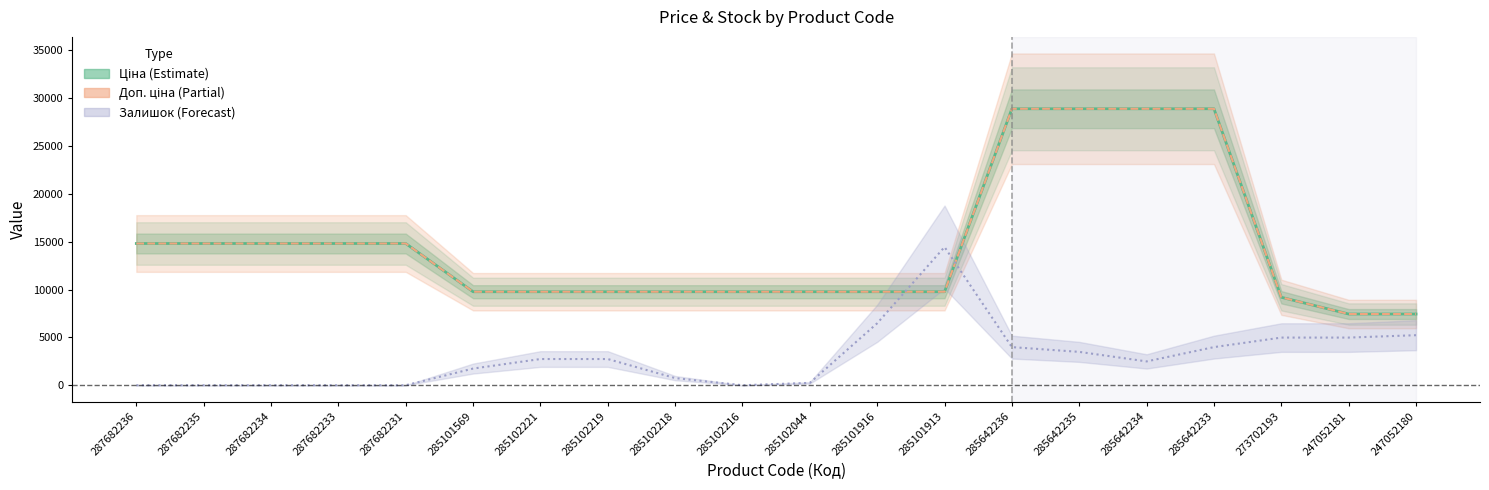

What is the total value across all series at 285101916?

26028.9